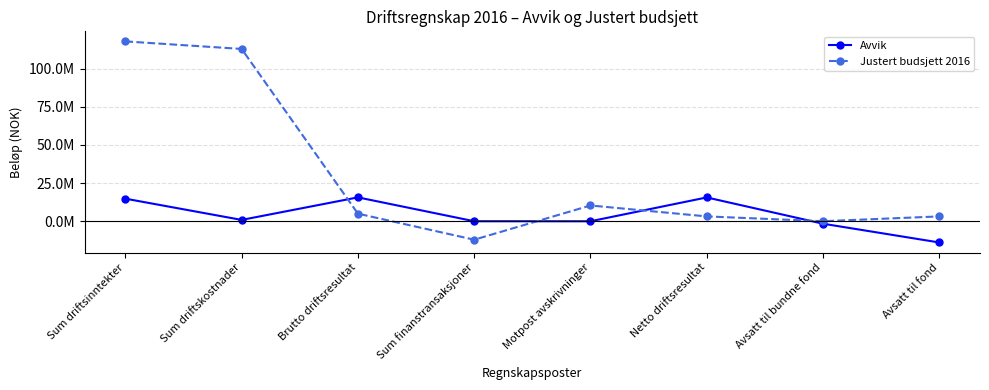

Does the chart have visible grid lines?

Yes